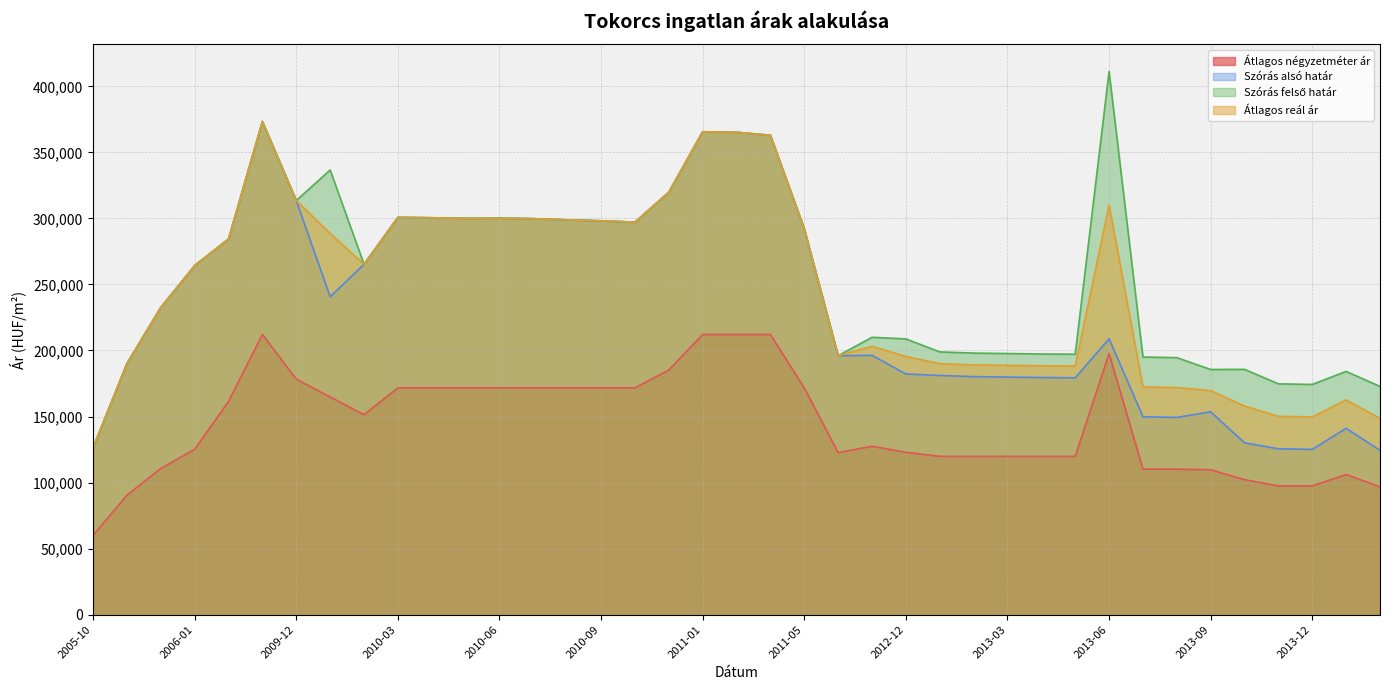

Read the Átlagos reál ár value at 2010-06.

300146